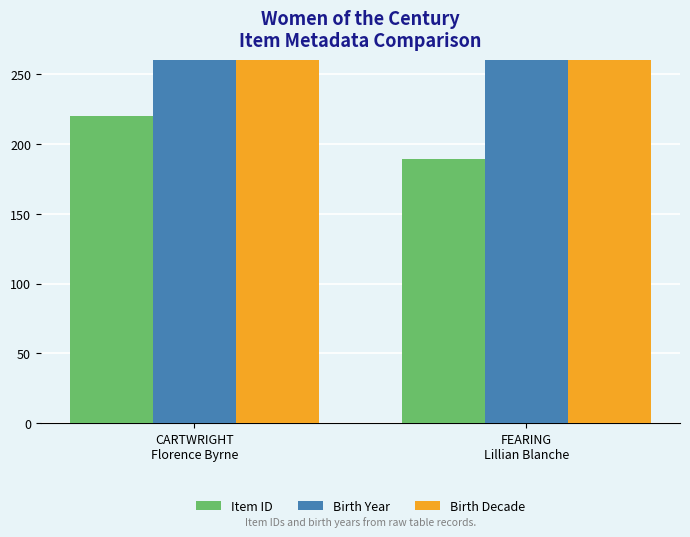

What is the sum of all Birth Decade values?

3710